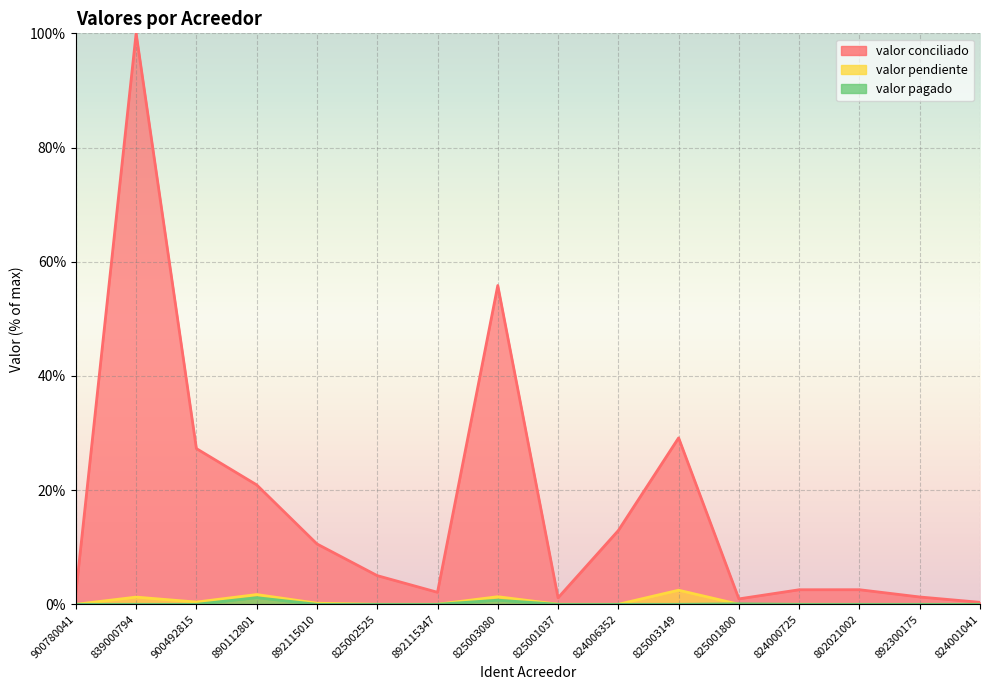

Reading left to right, transcribe all the data shown in this chart.

valor conciliado: 1.9	100.0	27.3	20.9	10.6	5.0	2.1	55.8	1.1	12.9	29.1	1.0	2.6	2.6	1.3	0.4
valor pendiente: 0.0	1.3	0.4	1.7	0.2	0.0	0.0	1.3	0.0	0.0	2.5	0.0	0.0	0.0	0.0	0.0
valor pagado: 0.0	0.0	0.0	1.2	0.0	0.0	0.0	0.7	0.0	0.0	0.0	0.1	0.0	0.0	0.0	0.0